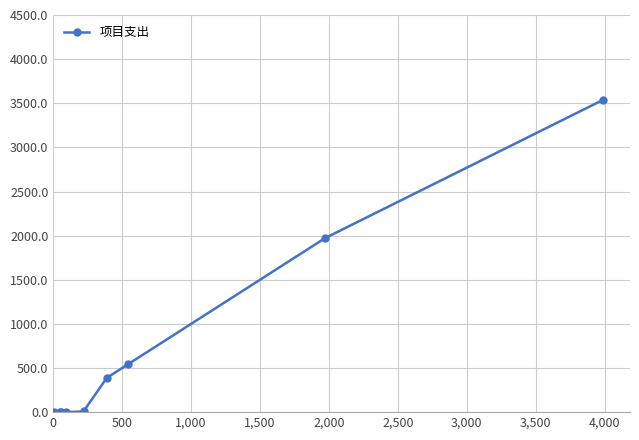

How many data points are less than 8?

4